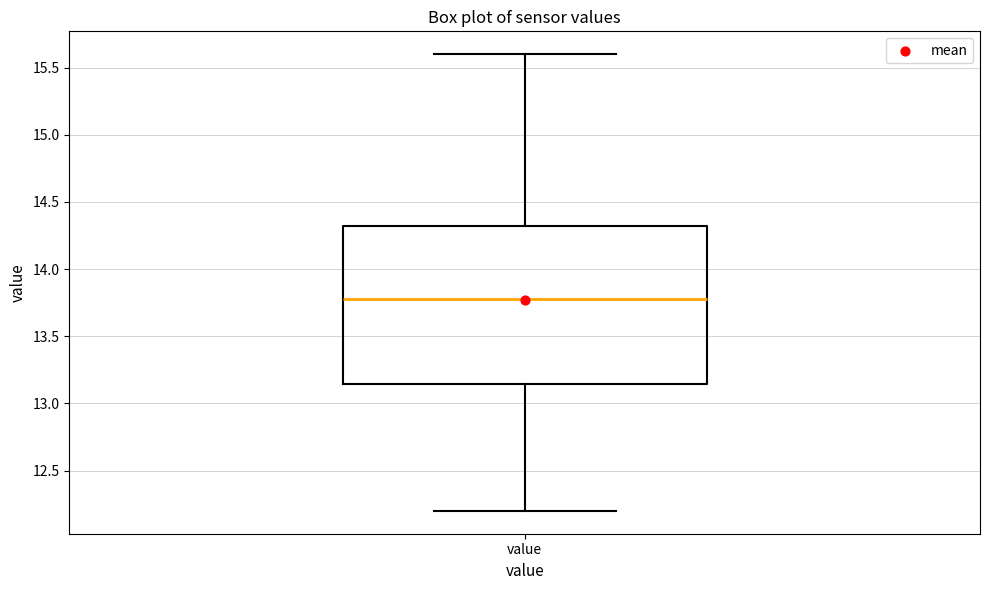

Transcribe this box plot: give where the median line is, the range the box spans, and where the two whiskers end, as read against the y-axis. The values are not printed on the chart, so give them approximately, as read against the axis.

median 13.80, box 13.15 to 14.30, whiskers 12.20 to 15.60